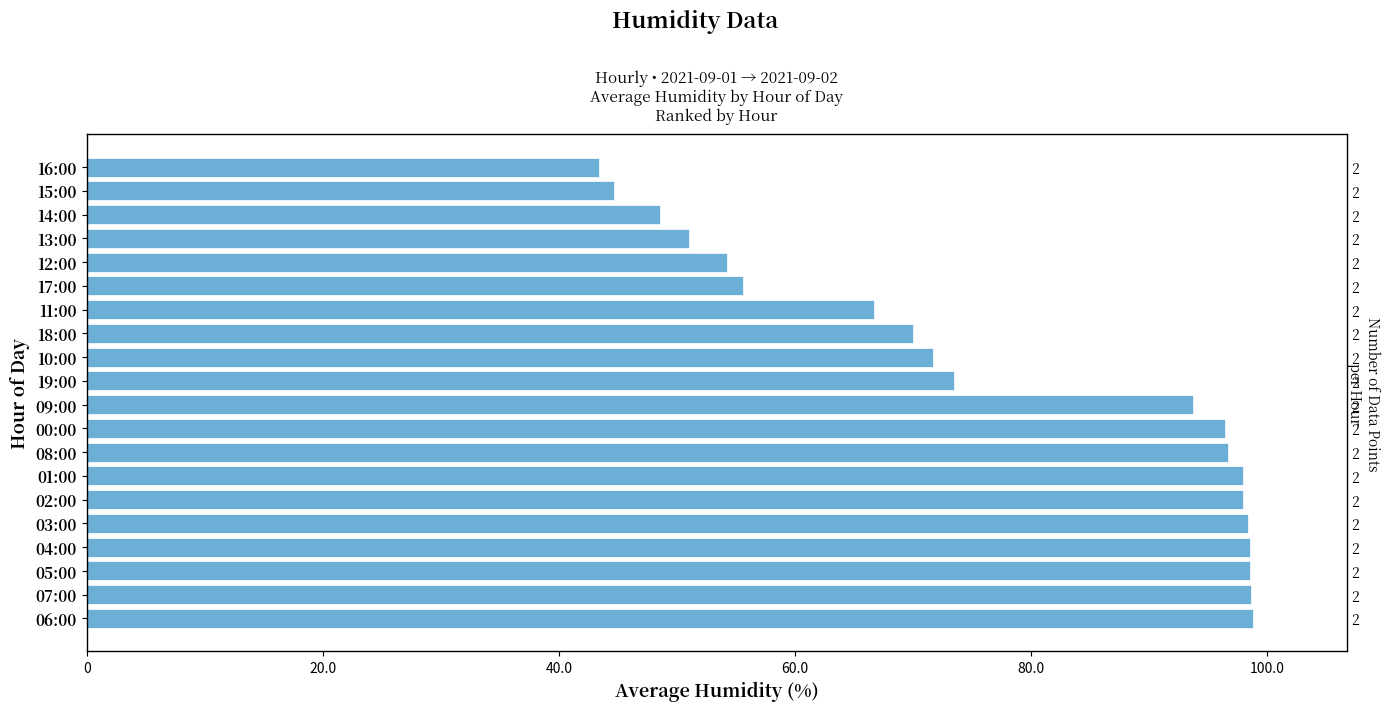

What is the maximum value shown in the chart?

98.8